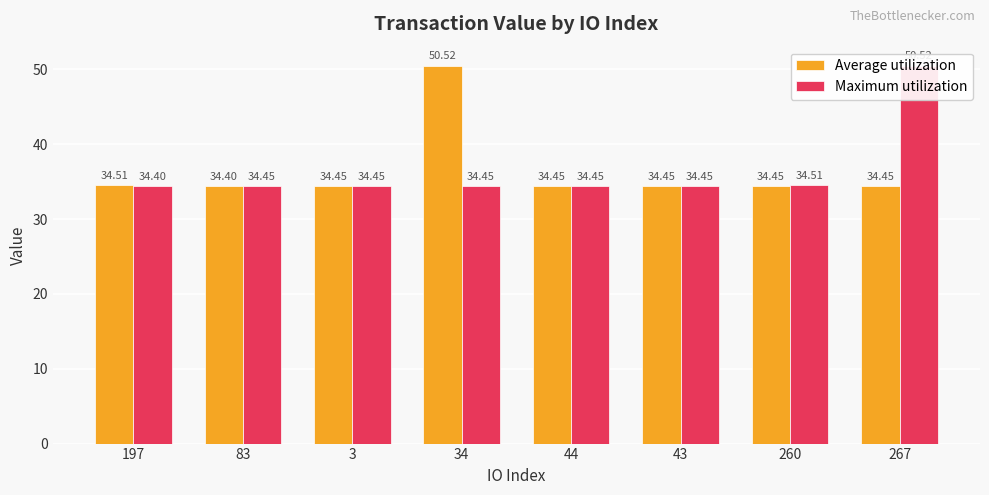

How many bars are there in each group?

2